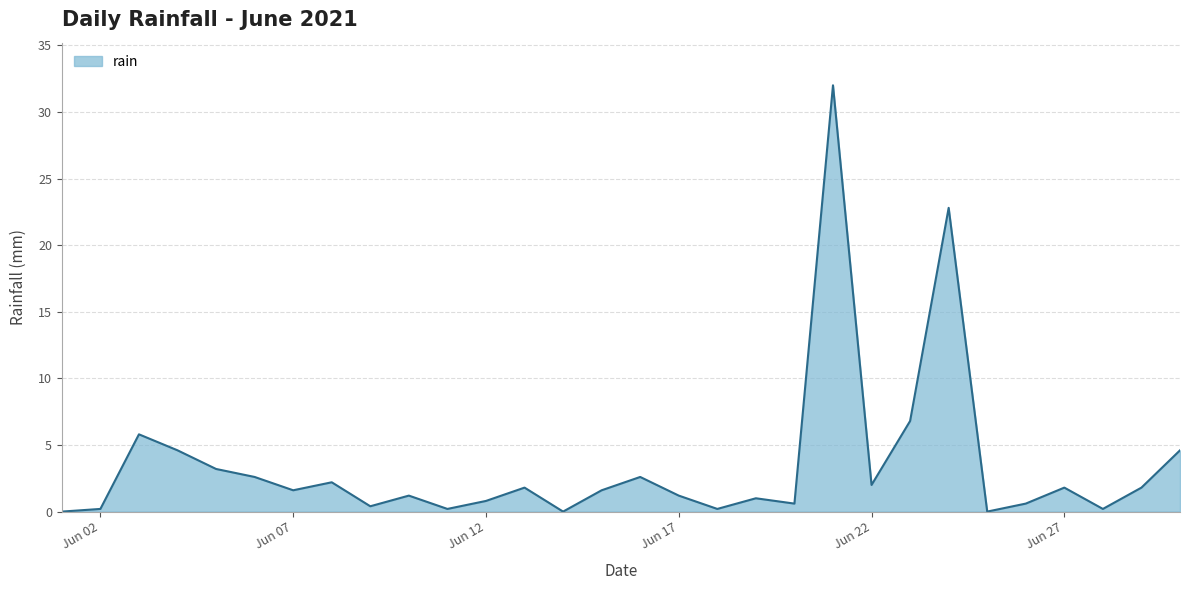

What is the difference between the maximum and minimum values?

32.0